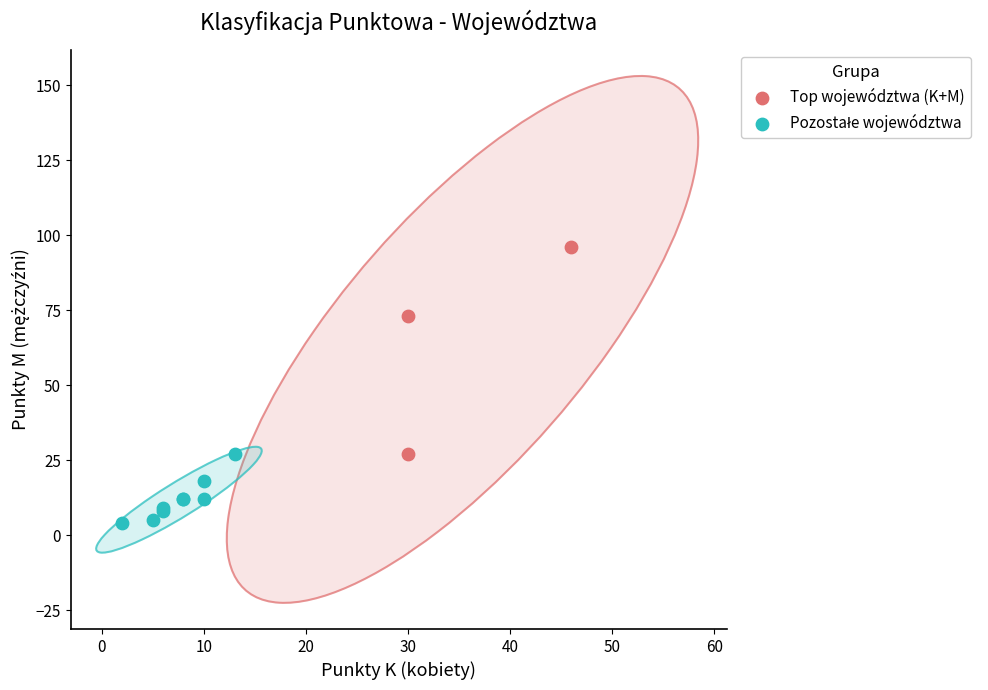

Which series has the widest spread of Y values?

Top województwa (K+M)